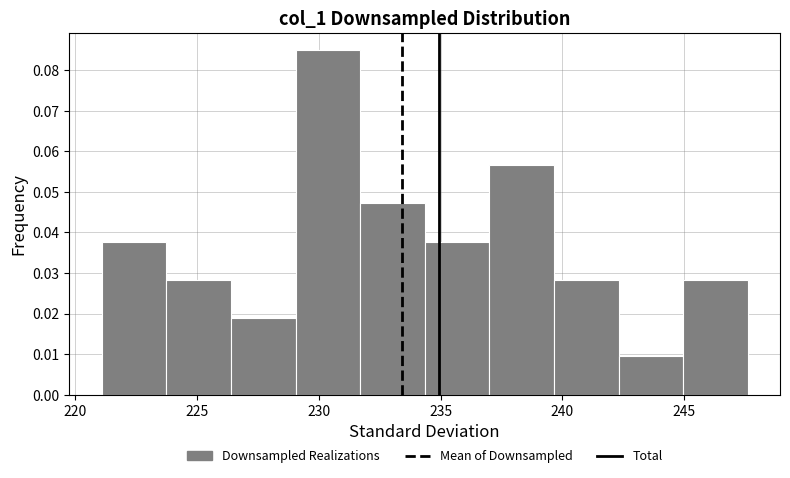

How tall is the bar that spans 221.10 to 223.75 on the x-axis? Neither the bar edges nor the heights are printed on the chart, so give them approximately, as read against the axes.

0.038